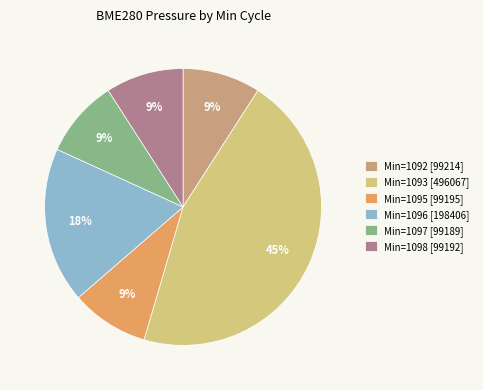

Does Min=1098 [99192] represent more than half of the total?

No